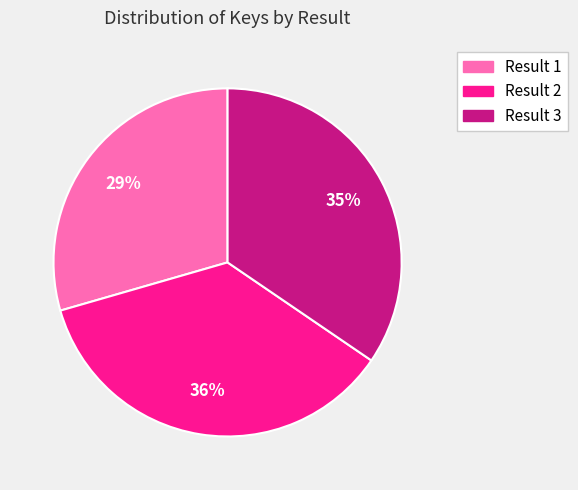

What percentage is the Result 1 slice, to the nearest percent?

29%